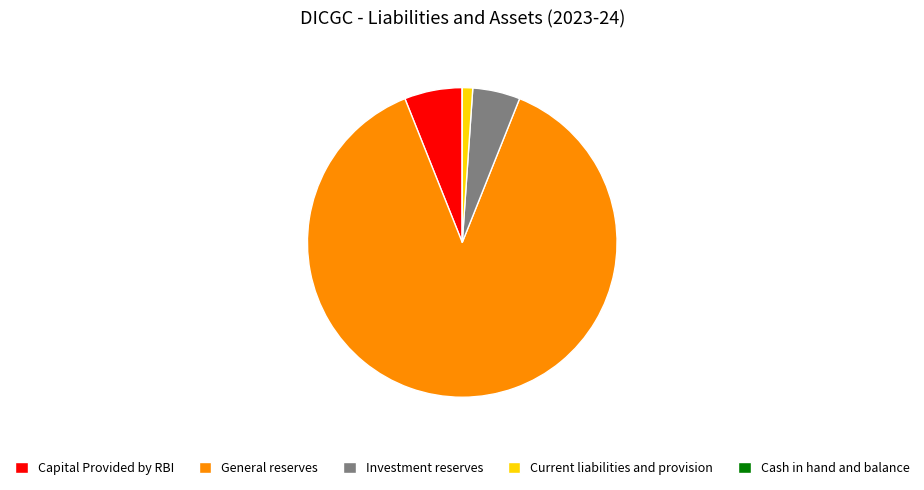

True or false: Current liabilities and provision accounts for 1% of the total.

True